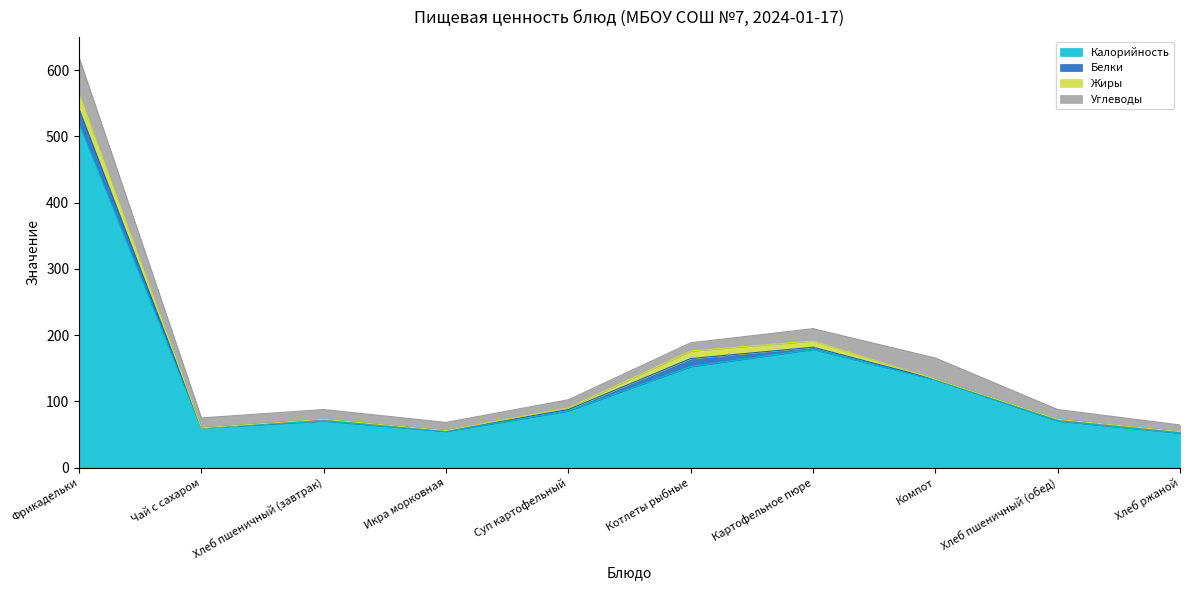

Reading left to right, extract all data points from this chart.

Калорийность: Фрикадельки=519.4	Чай с сахаром=60.0	Хлеб пшеничный (завтрак)=70.5	Икра морковная=54.7	Суп картофельный=85.8	Котлеты рыбные=152.6	Картофельное пюре=178.6	Компот=132.8	Хлеб пшеничный (обед)=70.5	Хлеб ржаной=52.2
Белки: Фрикадельки=22.1	Чай с сахаром=0.1	Хлеб пшеничный (завтрак)=2.3	Икра морковная=1.2	Суп картофельный=2.0	Котлеты рыбные=12.1	Картофельное пюре=3.2	Компот=0.7	Хлеб пшеничный (обед)=2.3	Хлеб ржаной=2.0
Жиры: Фрикадельки=23.6	Чай с сахаром=0.0	Хлеб пшеничный (завтрак)=0.2	Икра морковная=0.1	Суп картофельный=2.7	Котлеты рыбные=11.4	Картофельное пюре=9.5	Компот=0.1	Хлеб пшеничный (обед)=0.2	Хлеб ржаной=0.3
Углеводы: Фрикадельки=54.2	Чай с сахаром=15.0	Хлеб пшеничный (завтрак)=14.8	Икра морковная=12.3	Суп картофельный=12.1	Котлеты рыбные=12.4	Картофельное пюре=18.6	Компот=32.0	Хлеб пшеничный (обед)=14.8	Хлеб ржаной=10.0